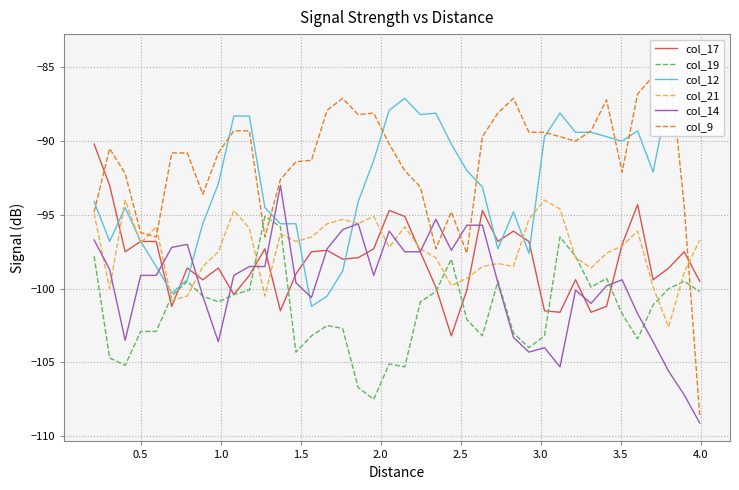

How many intersections are there between col_12 and col_17?

10